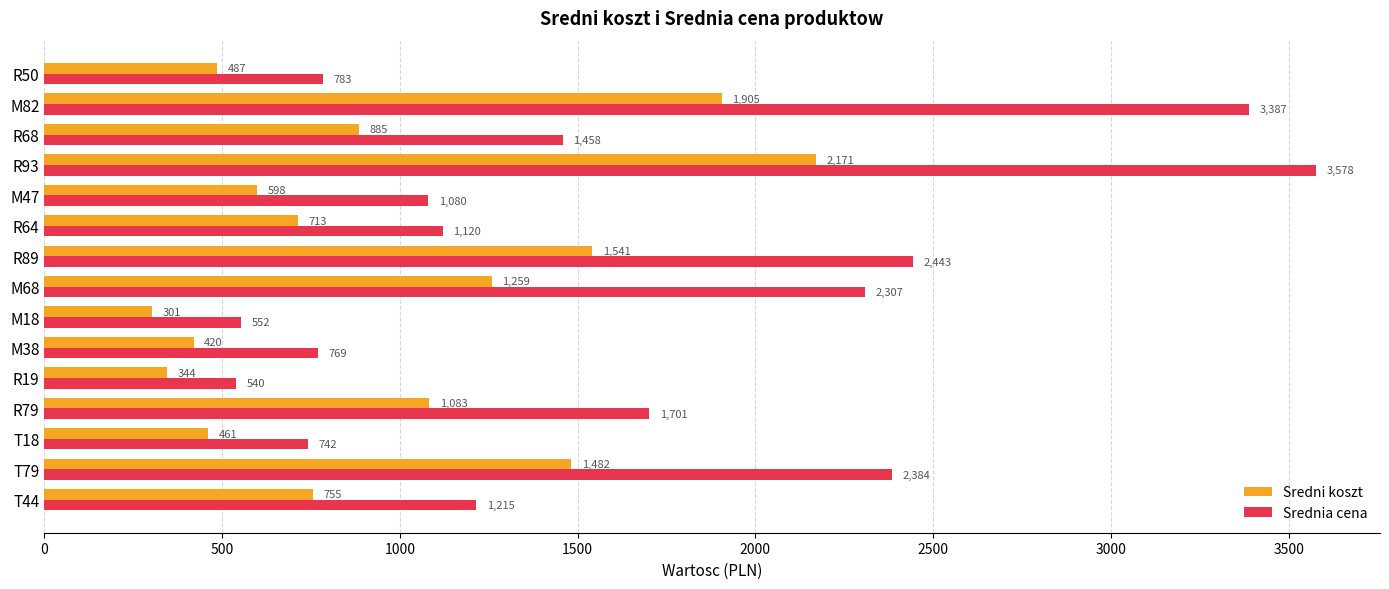

Rank the series by their average value, from highest to lowest.

Srednia cena, Sredni koszt